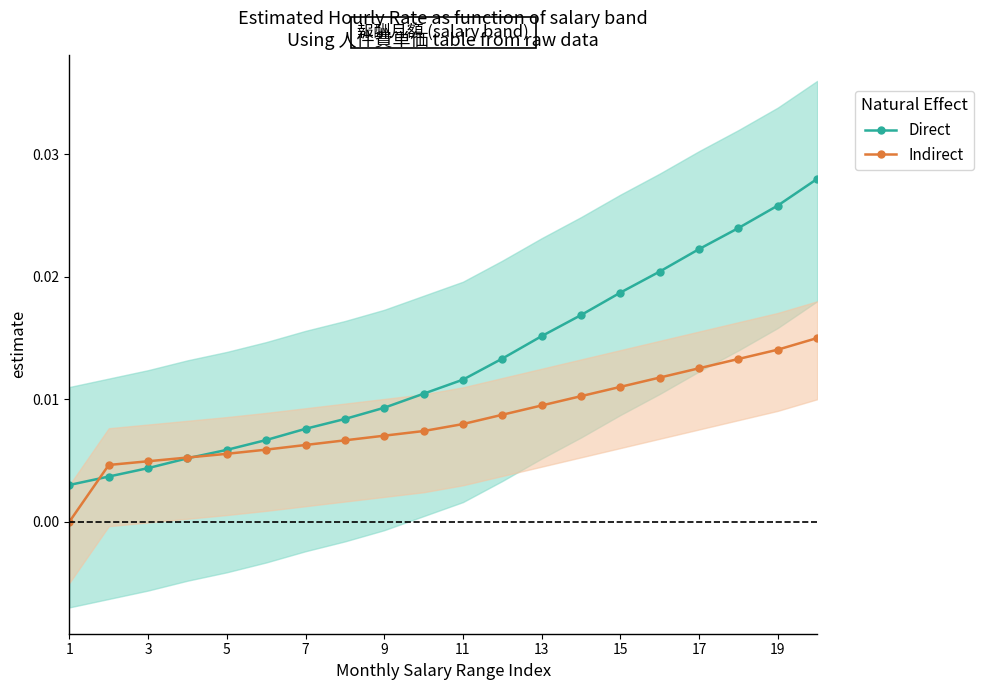

Where is Direct nearest to the value 0?

1